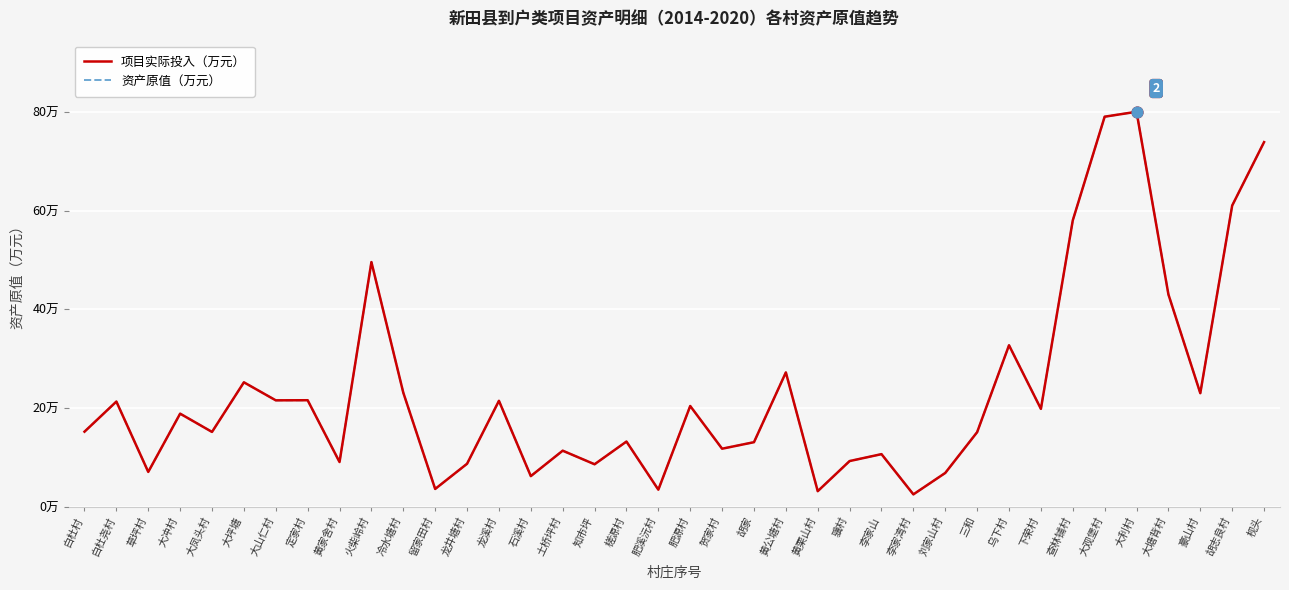

Is this an area chart (filled region under the line)?

No